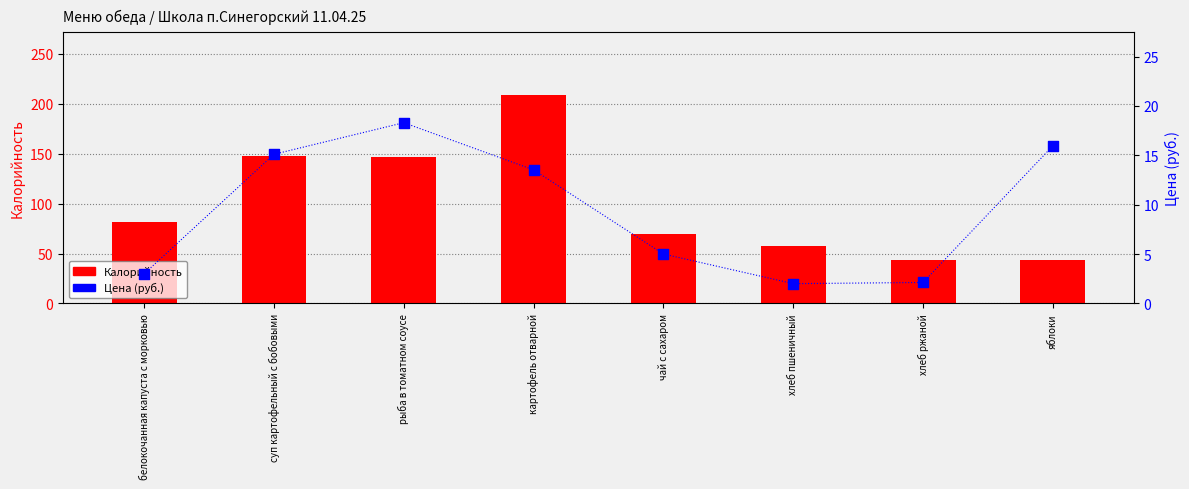

At how many categories does at least one series exceed 34?

8